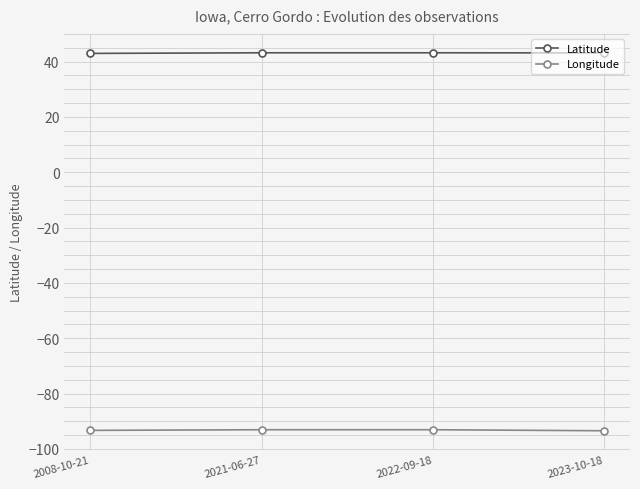

What is the minimum value shown in the chart?

-93.5